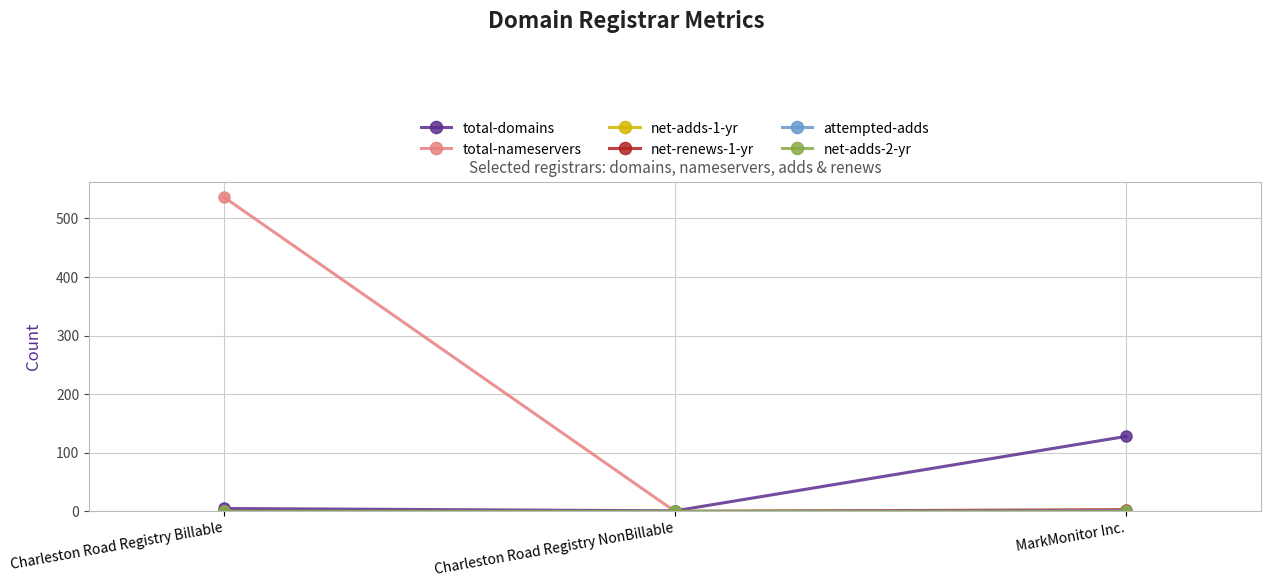

Is this an area chart (filled region under the line)?

No